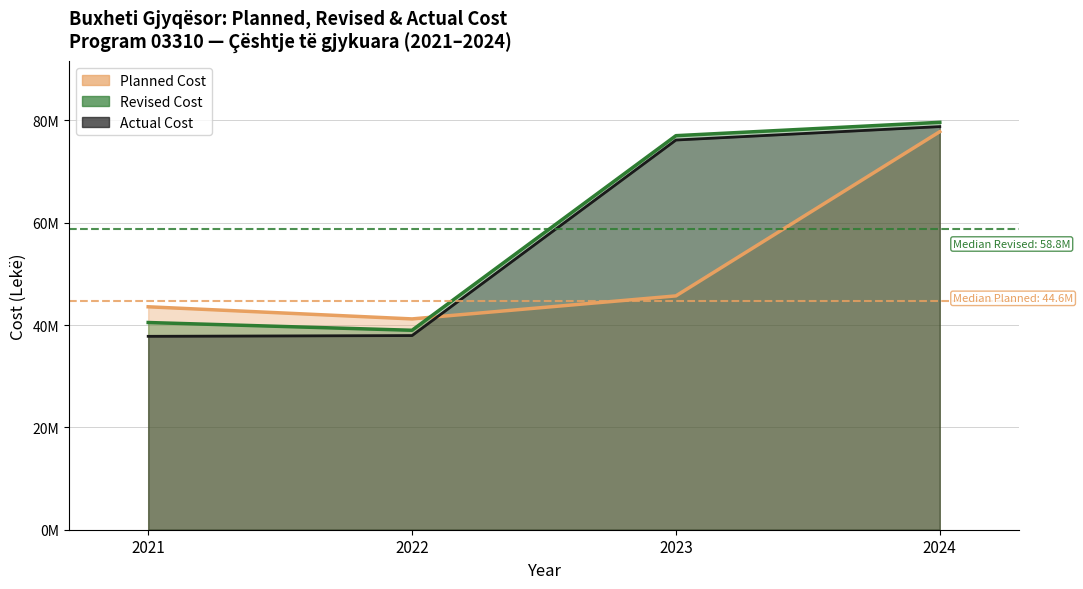

The Planned Cost series shows 41200000 at 2022. True or false?

True